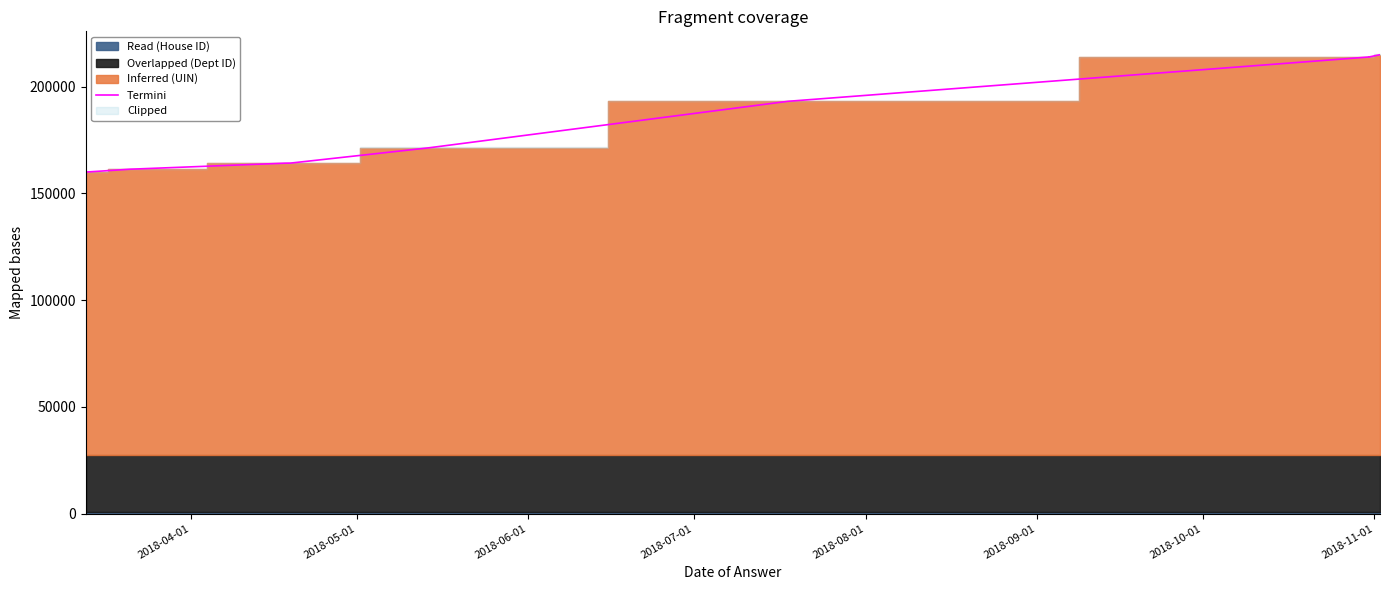

Is it true that the value at 9 is 66948?

False